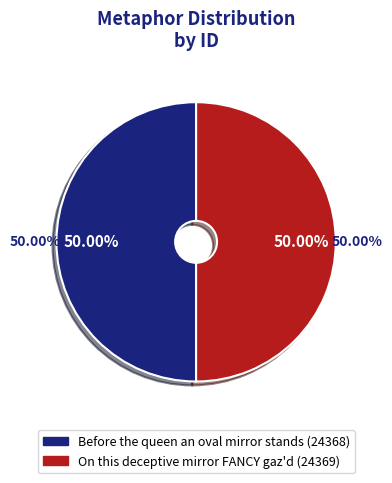

To the nearest percent, what portion does On this deceptive mirror FANCY gaz'd represent?

50%